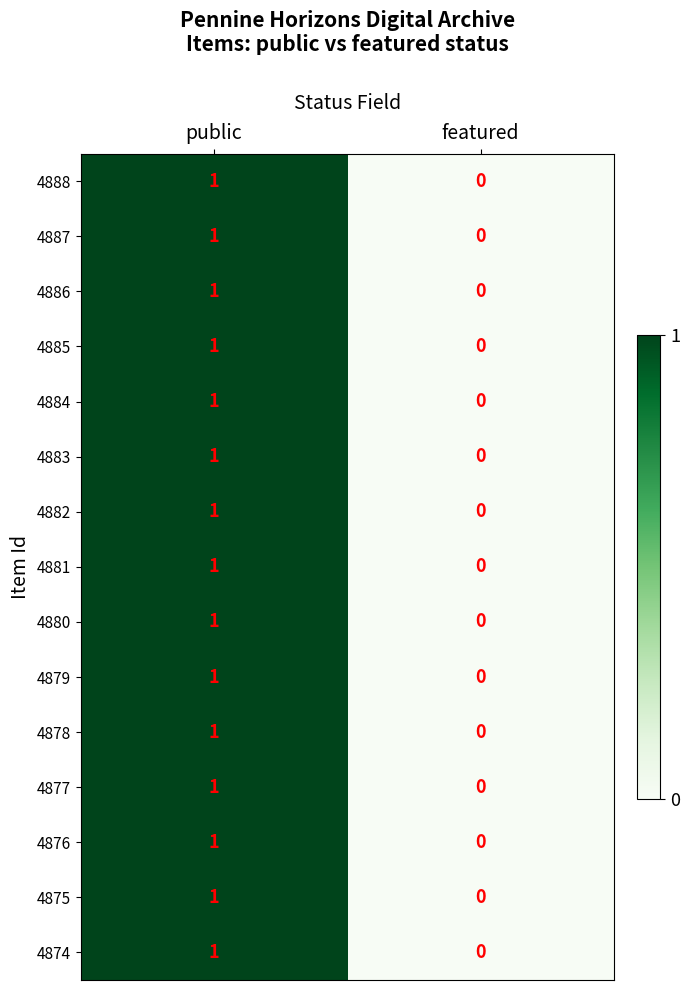

Is it true that 4875 equals -1 at featured?

False